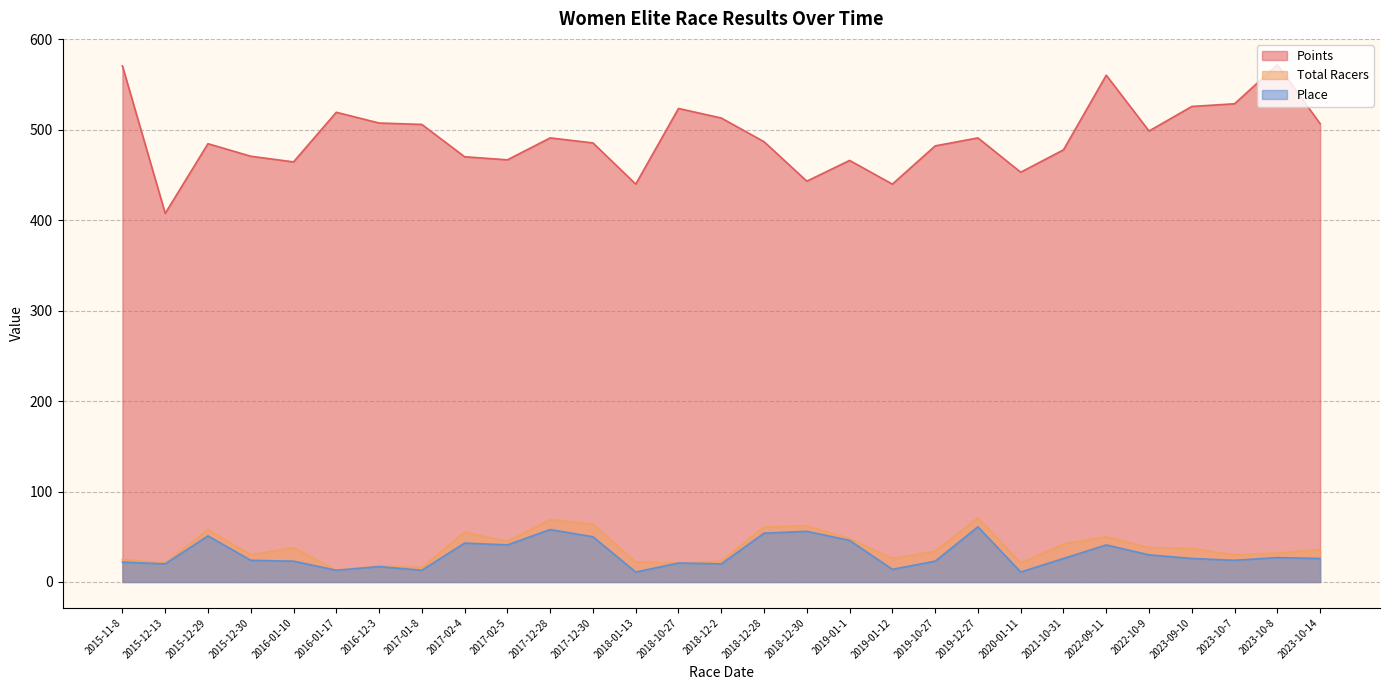

At which label does Place reach its peak?

2019-12-27